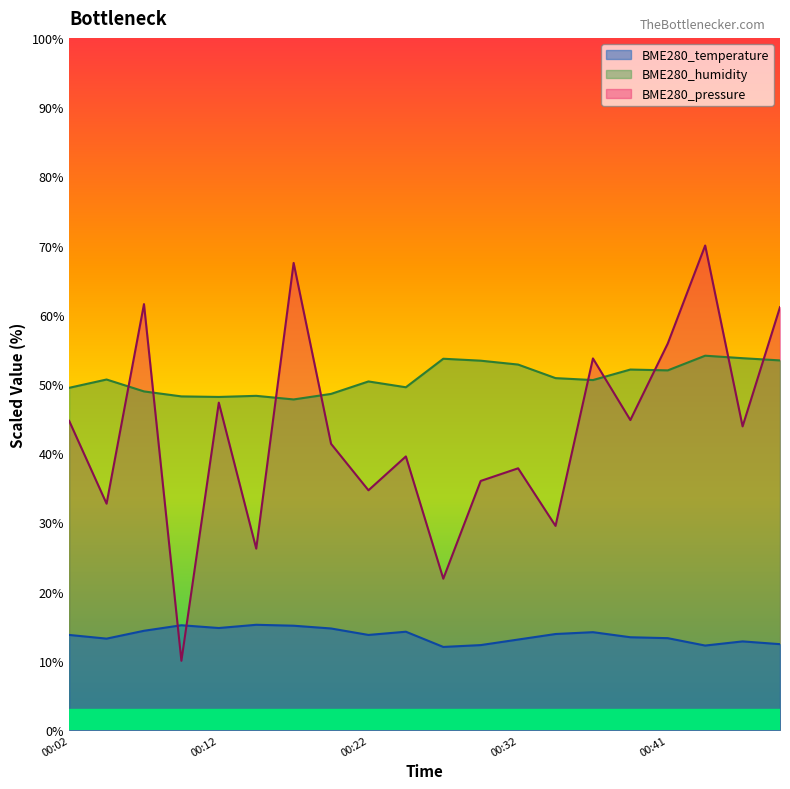

Reading left to right, transcribe all the data shown in this chart.

BME280_temperature: 13.7	13.2	14.3	15.1	14.7	15.2	15.1	14.7	13.7	14.2	12.0	12.3	13.1	13.9	14.1	13.4	13.3	12.2	12.8	12.4
BME280_humidity: 49.4	50.6	48.9	48.2	48.1	48.3	47.8	48.6	50.4	49.5	53.6	53.4	52.8	50.8	50.6	52.1	52.0	54.1	53.7	53.4
BME280_pressure: 44.7	32.7	61.5	10.0	47.3	26.2	67.5	41.4	34.6	39.5	21.9	36.0	37.8	29.5	53.7	44.8	55.8	70.0	43.9	61.1